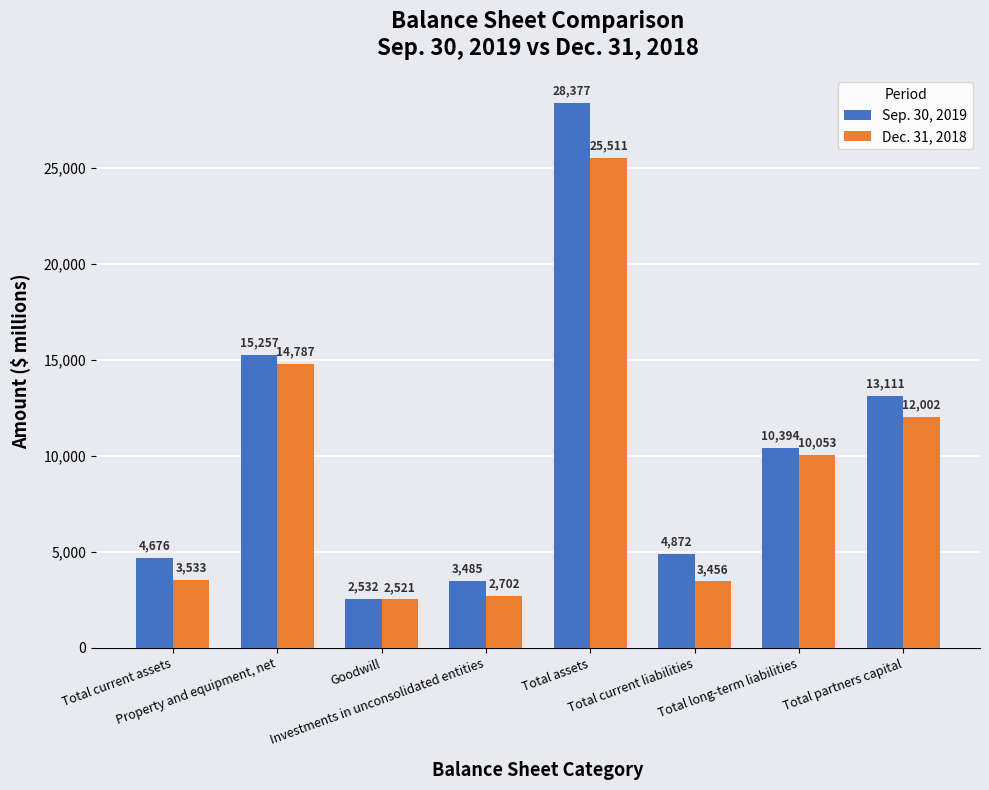

What is the difference between the maximum and minimum values in the Sep. 30, 2019 series?

25845